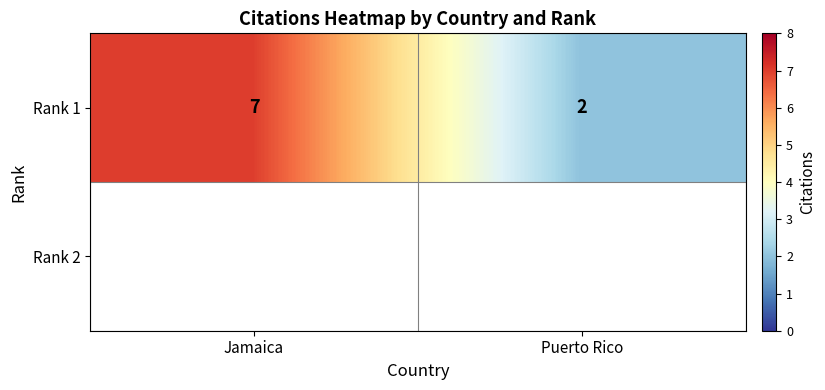

What value does the data have at Jamaica?

7